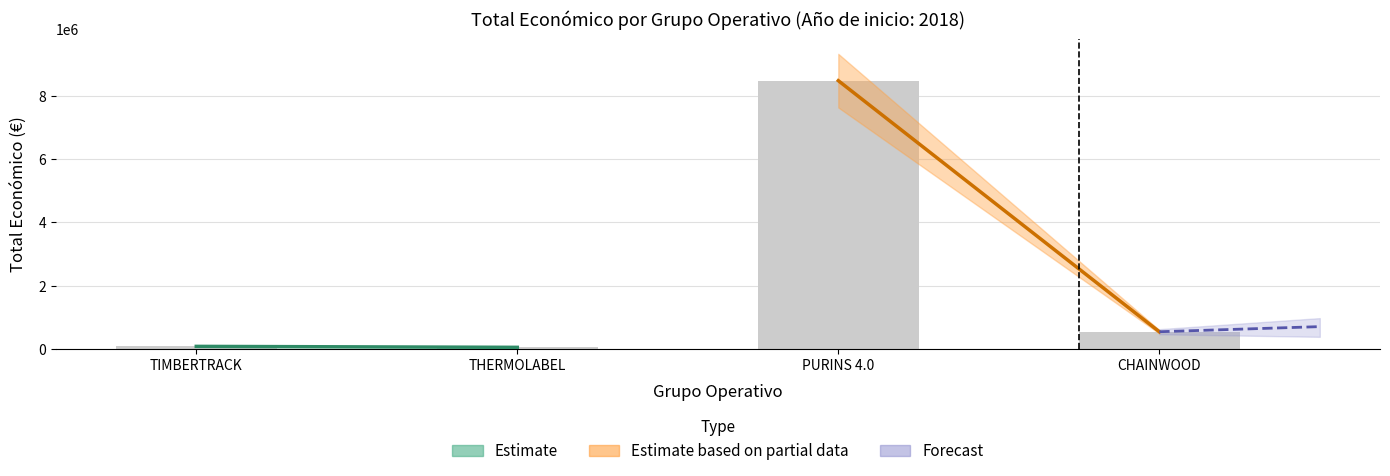

How many data points are less than 539000?

2